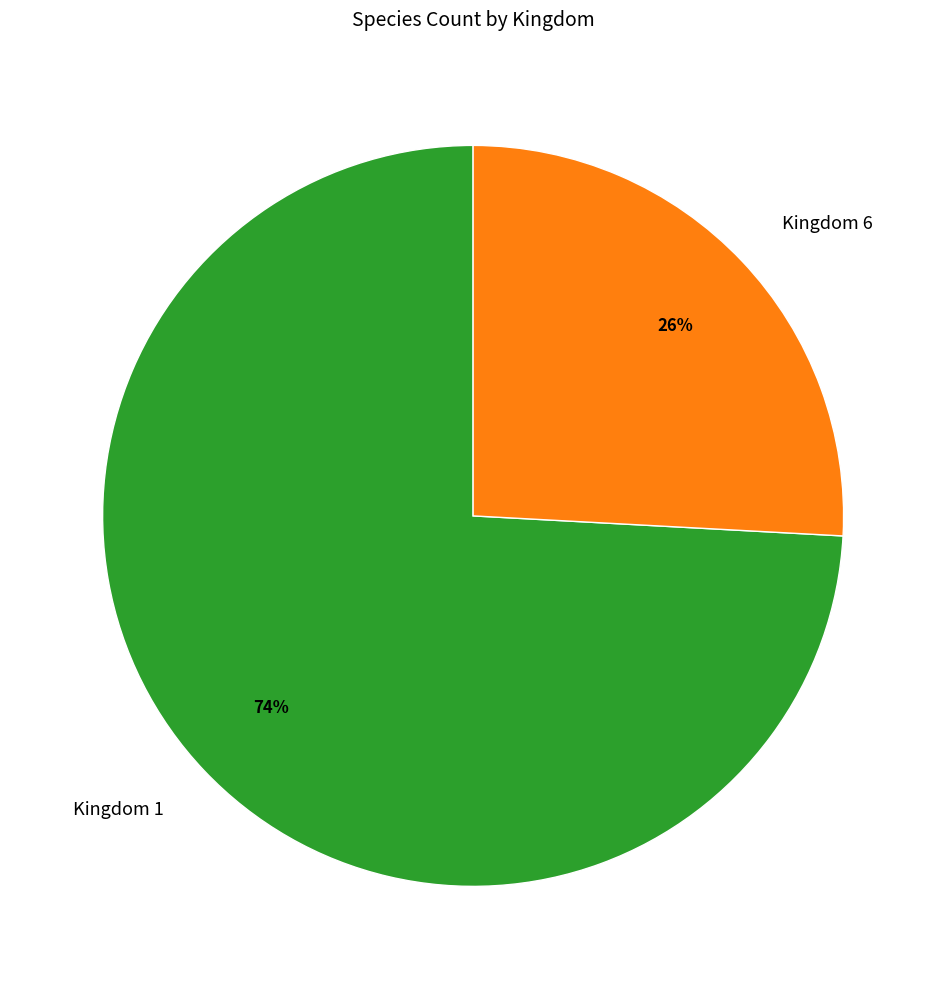

Which slice is the largest?

Kingdom 1